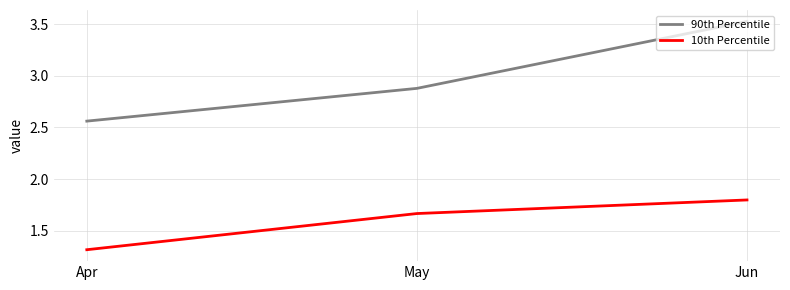

The value of 10th Percentile at Apr is 1.3. True or false?

True